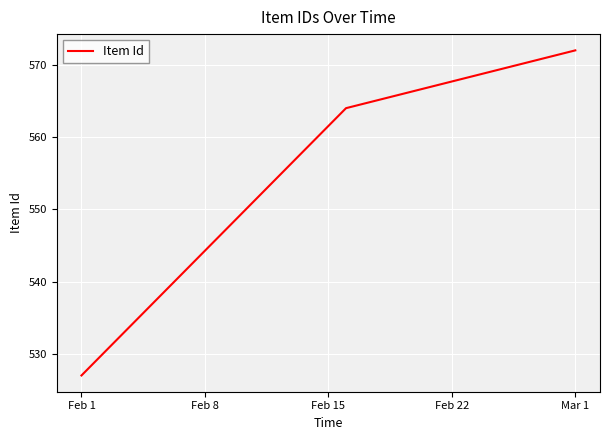

Reading right to left, transcribe all the data shown in this chart.

572	564	527